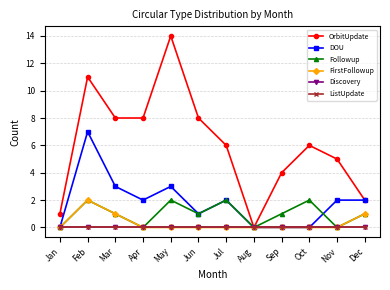

Does the chart have visible grid lines?

Yes